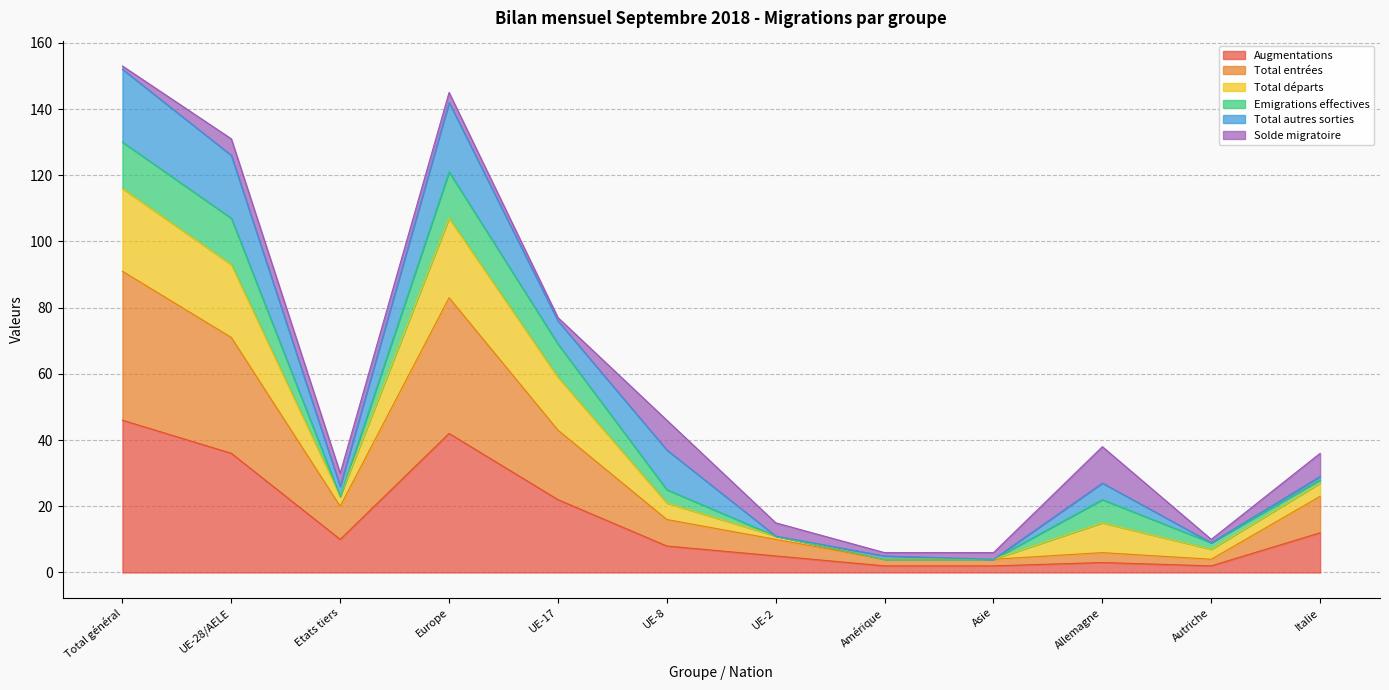

Is it true that Total départs equals 253 at Total général?

False